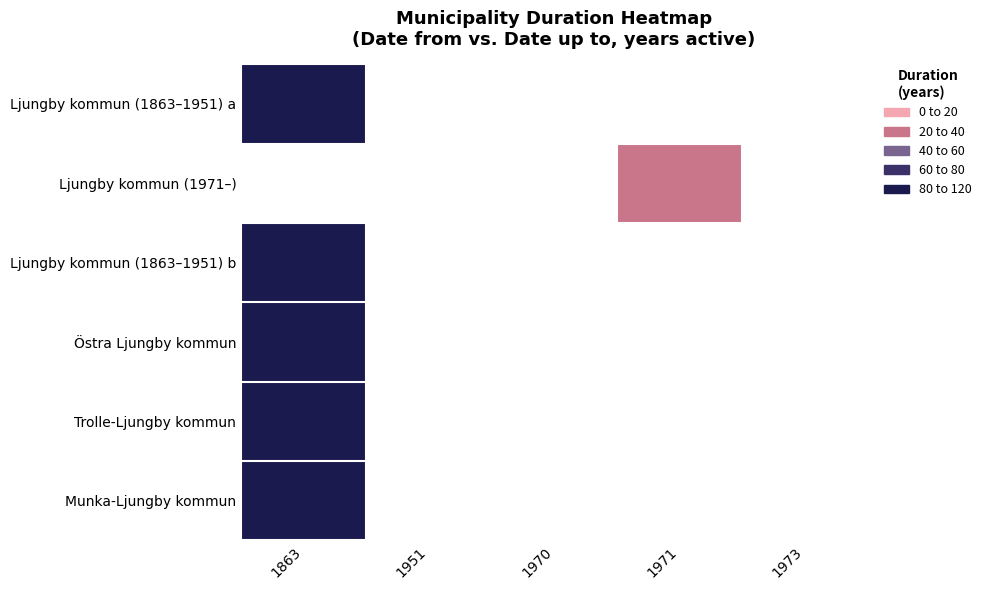

Which category has the highest value in the Ljungby kommun (1863–1951) a series?

1863